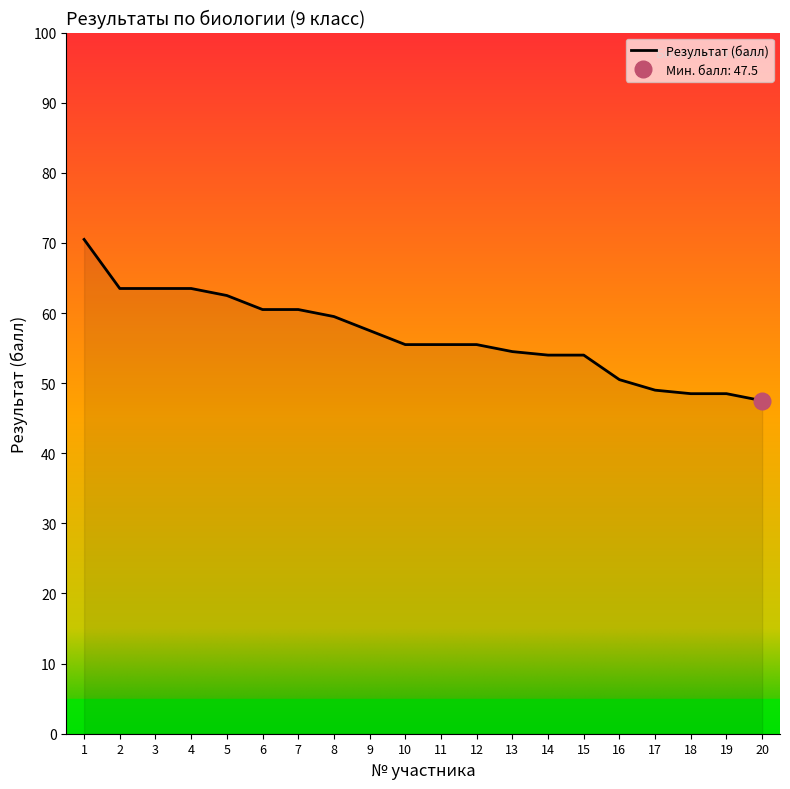

List the labels in order of value, smallest first.

20, 18, 19, 17, 16, 14, 15, 13, 10, 11, 12, 9, 8, 6, 7, 5, 2, 3, 4, 1